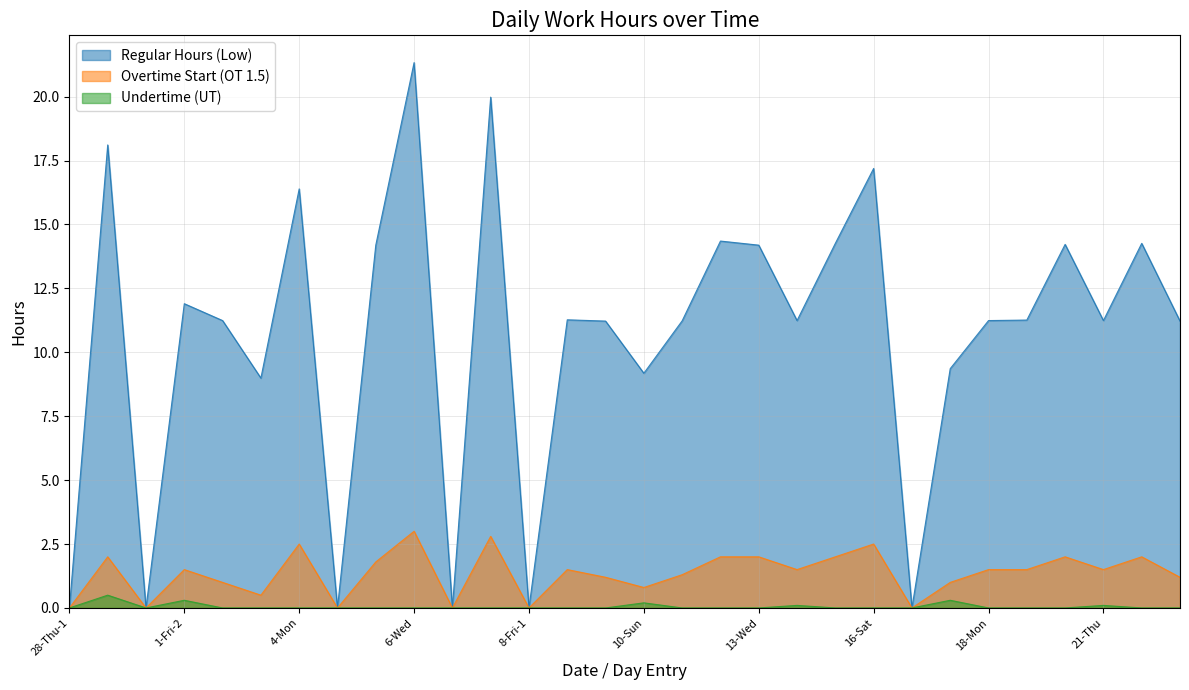

Does the chart have visible grid lines?

Yes